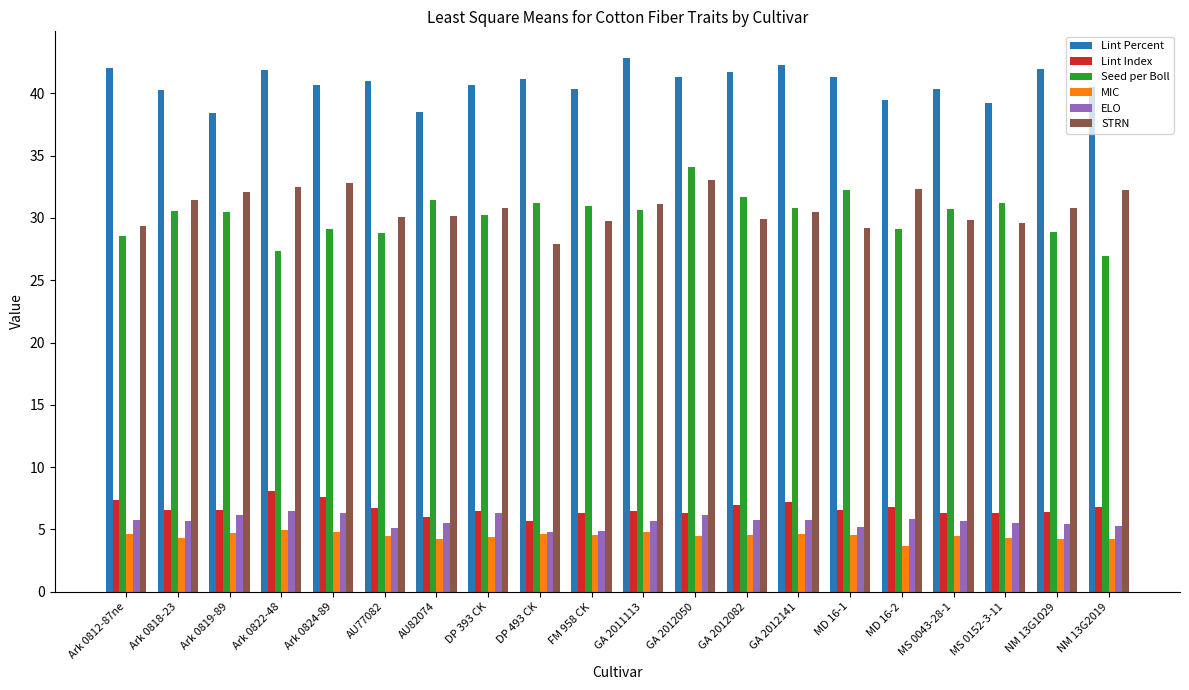

What is the approximate value of ELO at MD 16-2?

5.8